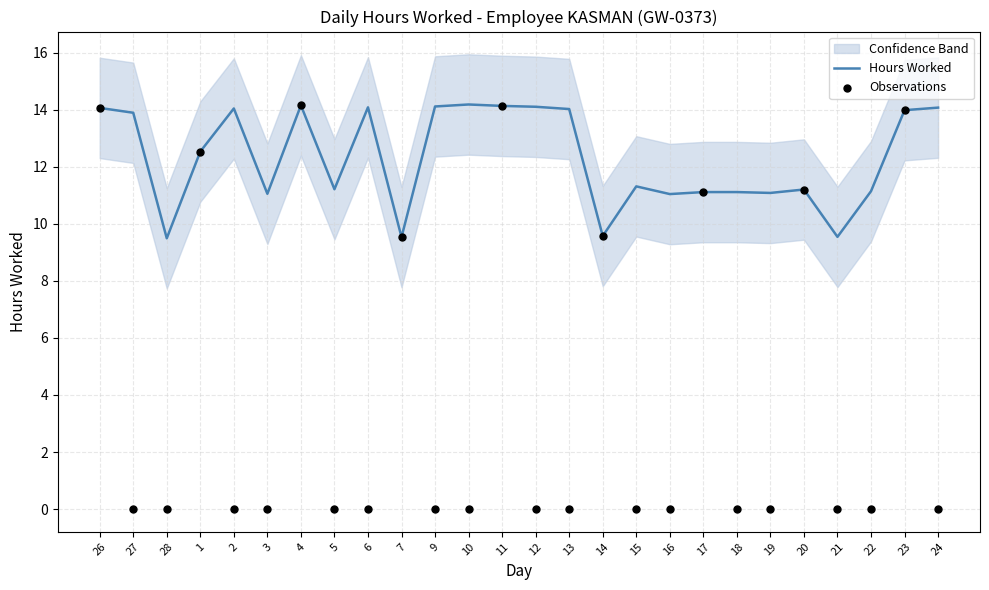

At which category is the sum across all series the highest?

4